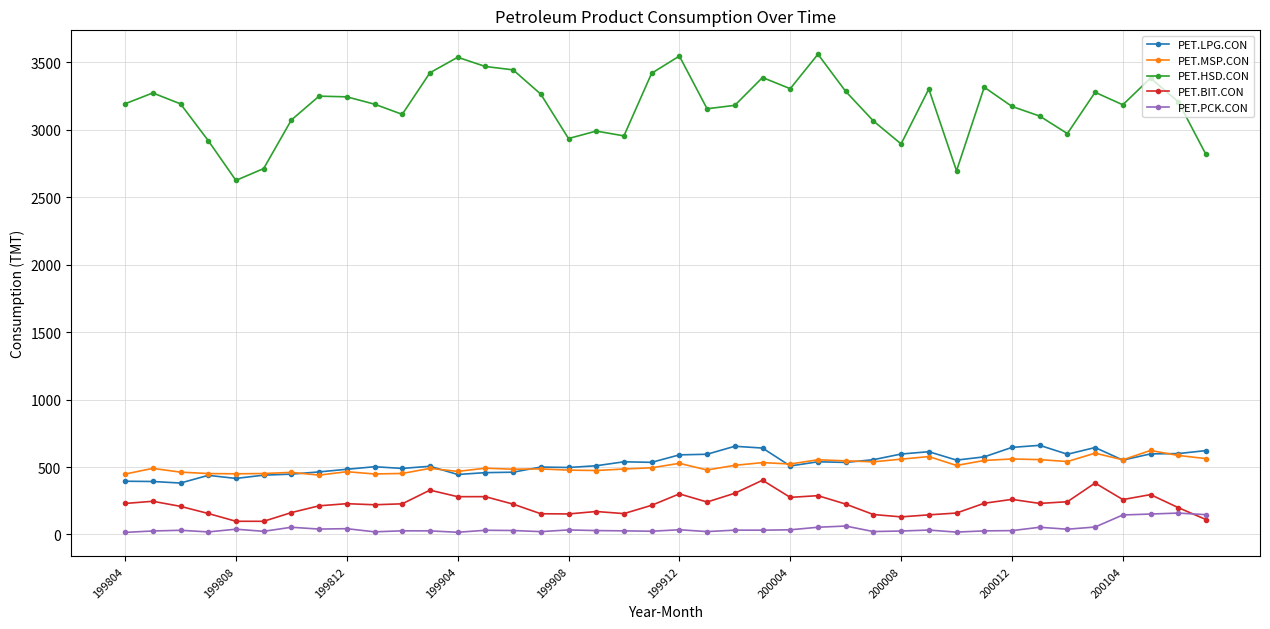

What is the greatest value displayed?

3560.9